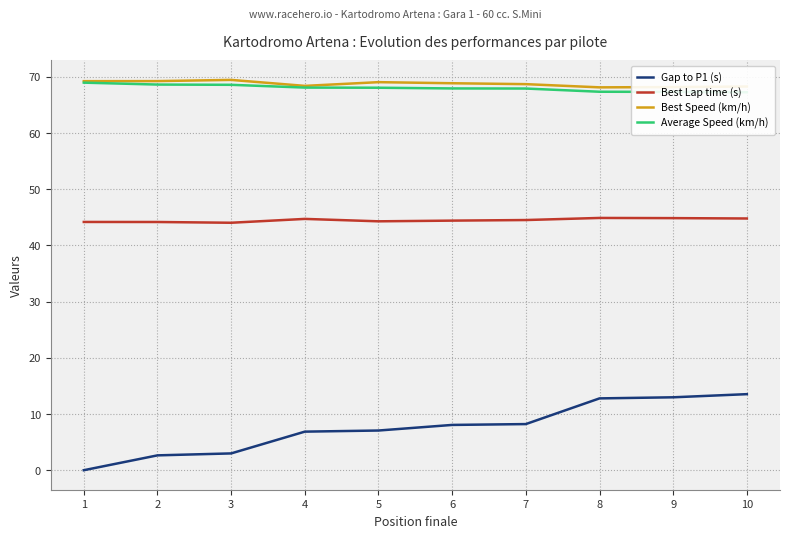

What is the sum of all Best Lap time (s) values?

445.0